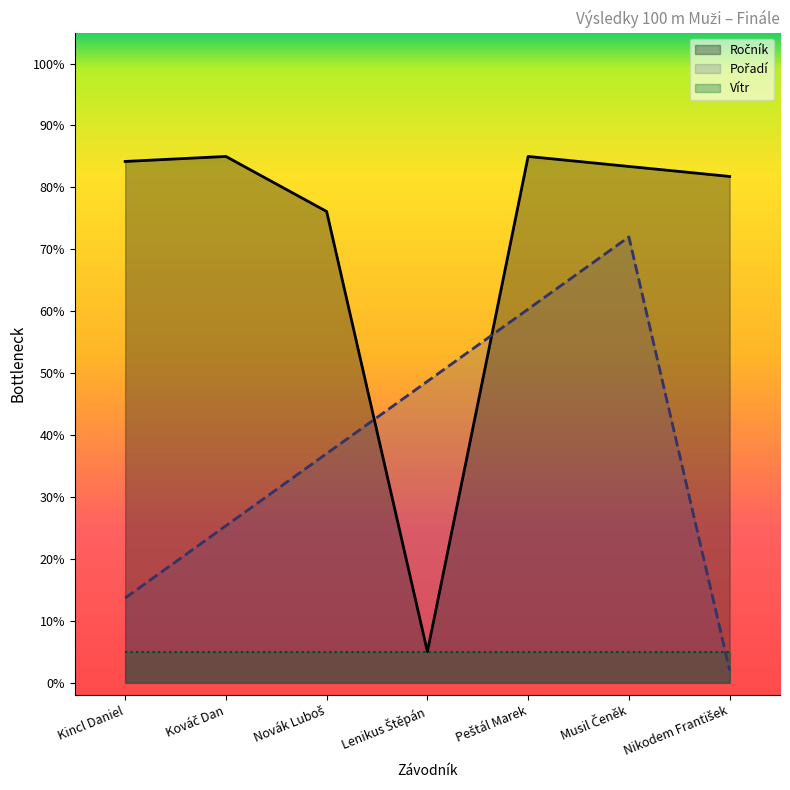

What is the spread (max minus min) of values at Kincl Daniel?

79.2